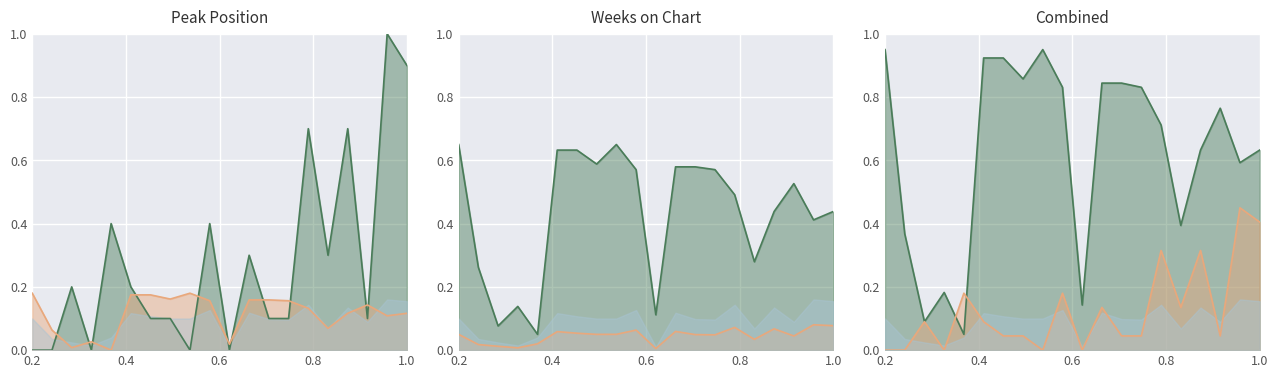

List the series in order of their overall mean, highest first.

Peak Position line, Weeks on Chart line